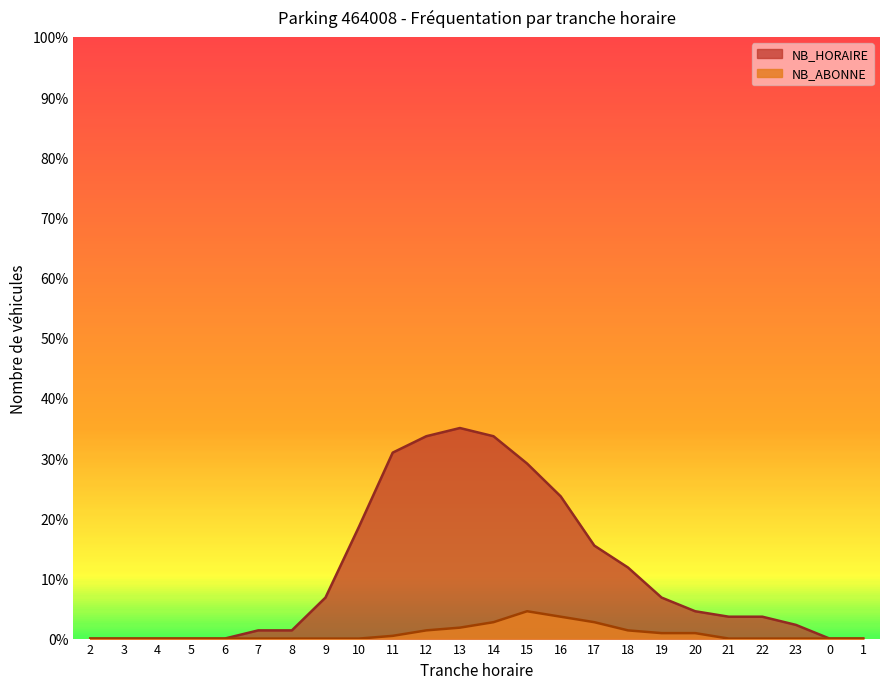

At which category is the sum across all series the highest?

13